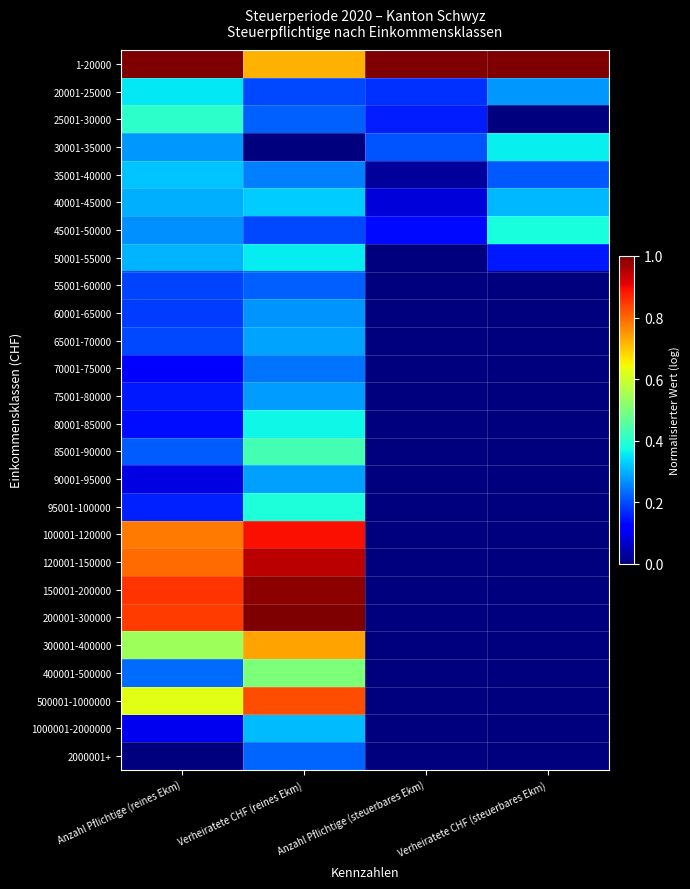

Which label corresponds to the smallest value in the chart?

Verheiratete CHF (steuerbares Ekm)